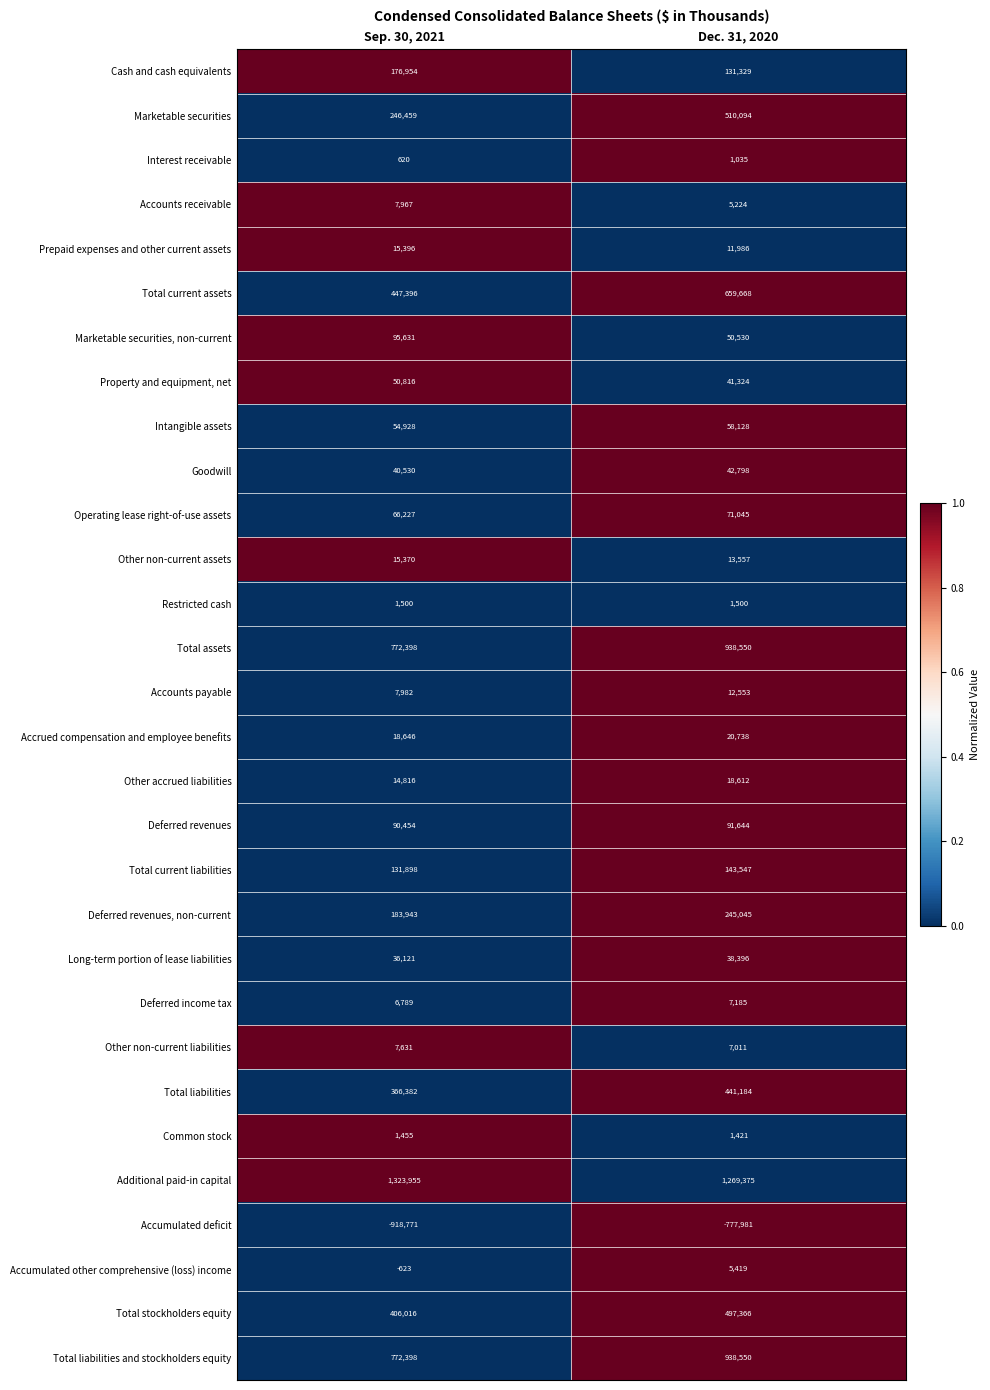

List the labels in order of Common stock value, largest first.

Sep. 30, 2021, Dec. 31, 2020